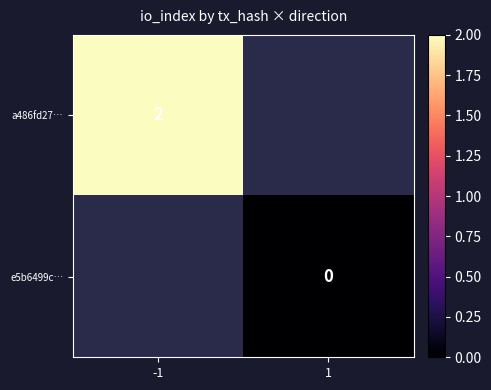

Which label corresponds to the largest value in the chart?

-1